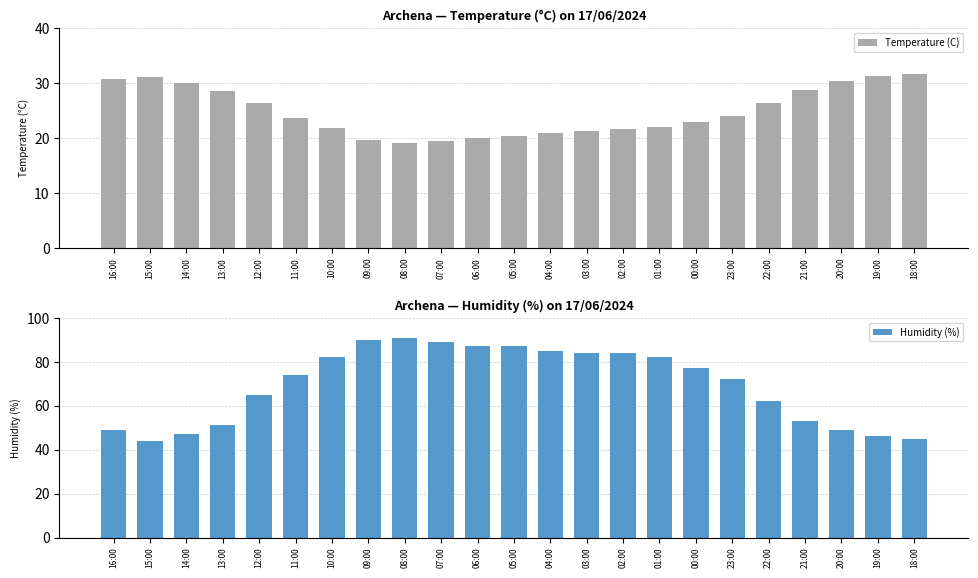

What is the minimum value for Humidity (%)?

44